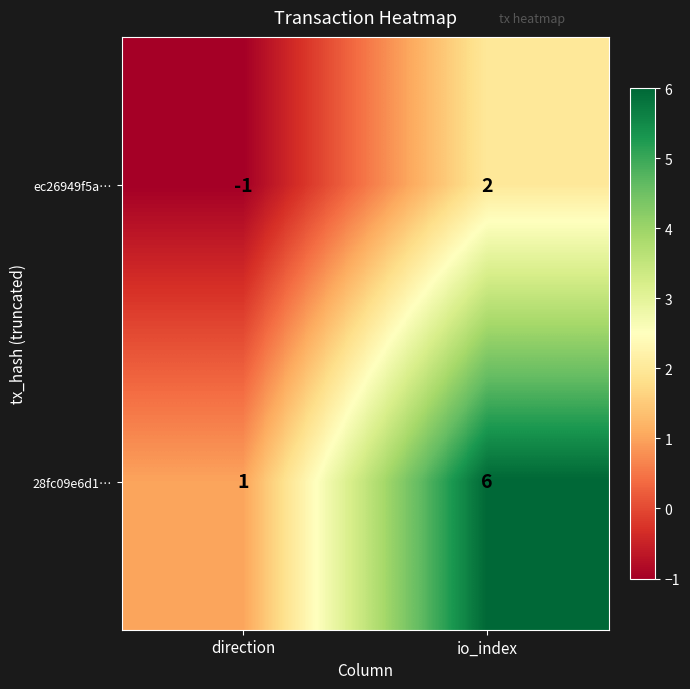

The value of ec26949f5a… at direction is 0. True or false?

False